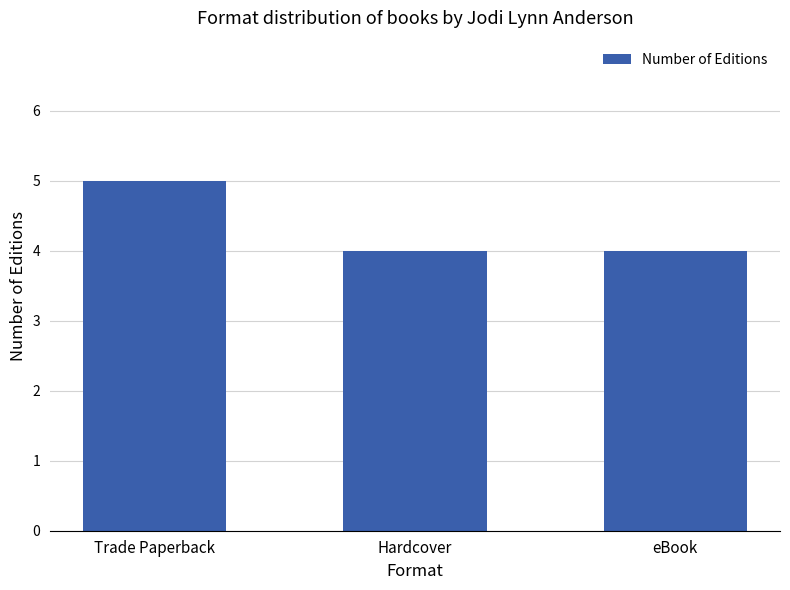

Is it true that the value at Trade Paperback is 2?

False